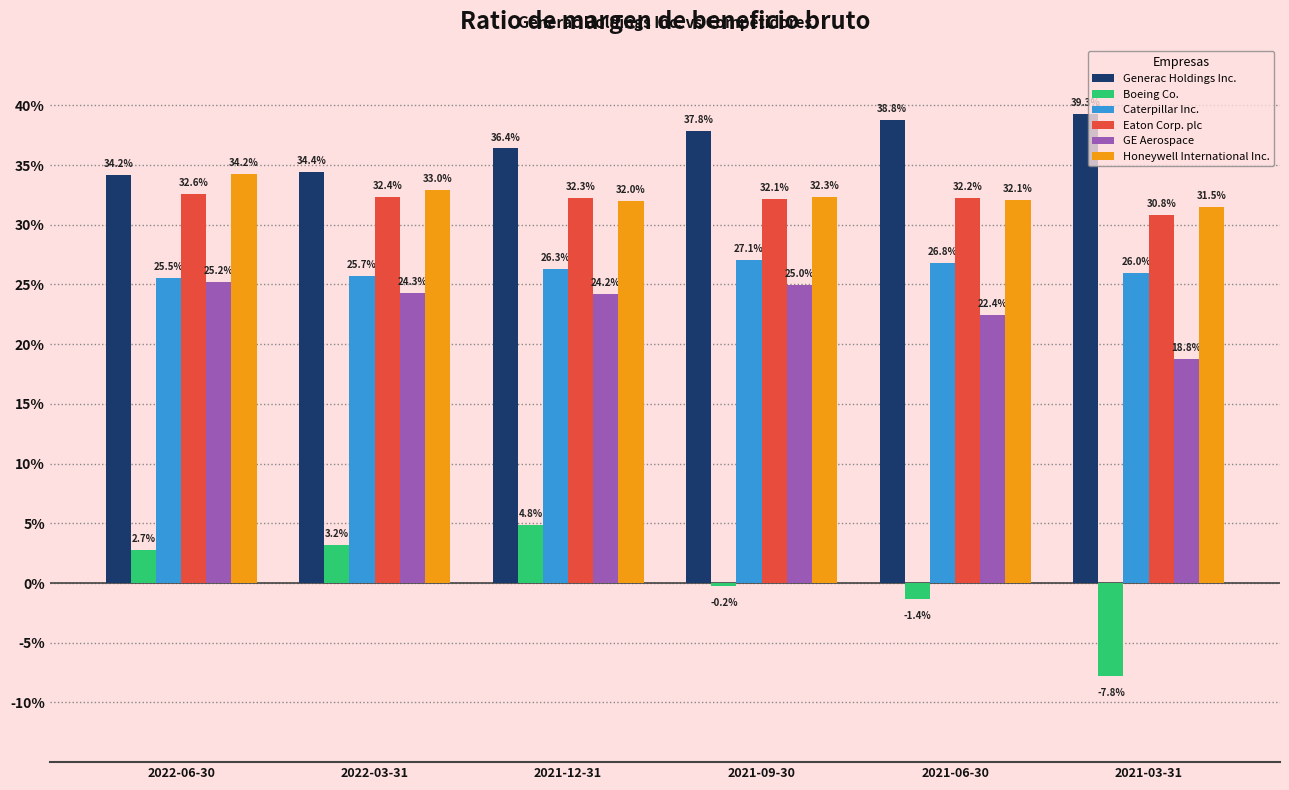

What are all the series names shown in the legend?

Generac Holdings Inc., Boeing Co., Caterpillar Inc., Eaton Corp. plc, GE Aerospace, Honeywell International Inc.